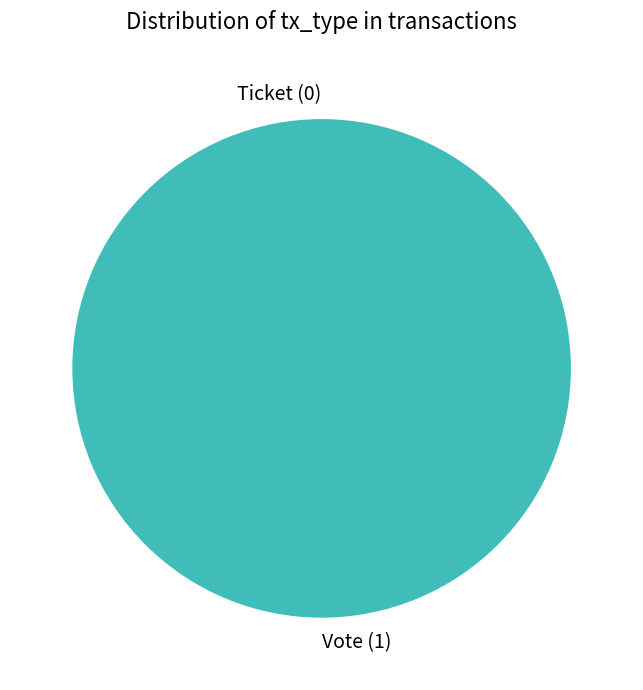

Which category has the biggest portion of the pie?

Vote